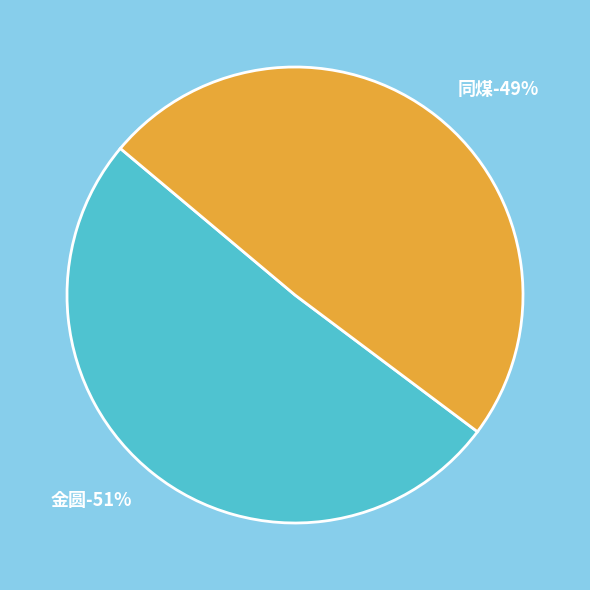

How many slices are in this pie chart?

2